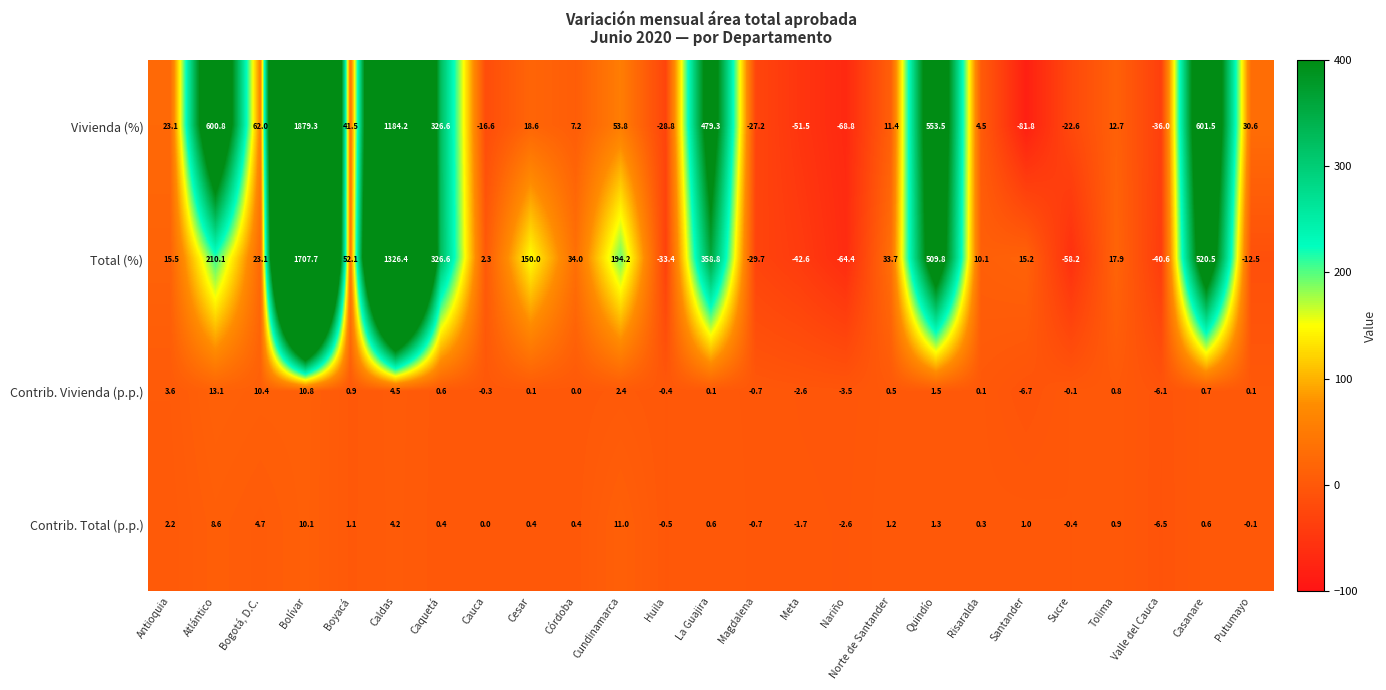

What is the sum of the Total (%) values at Atlántico and Casanare?

730.6